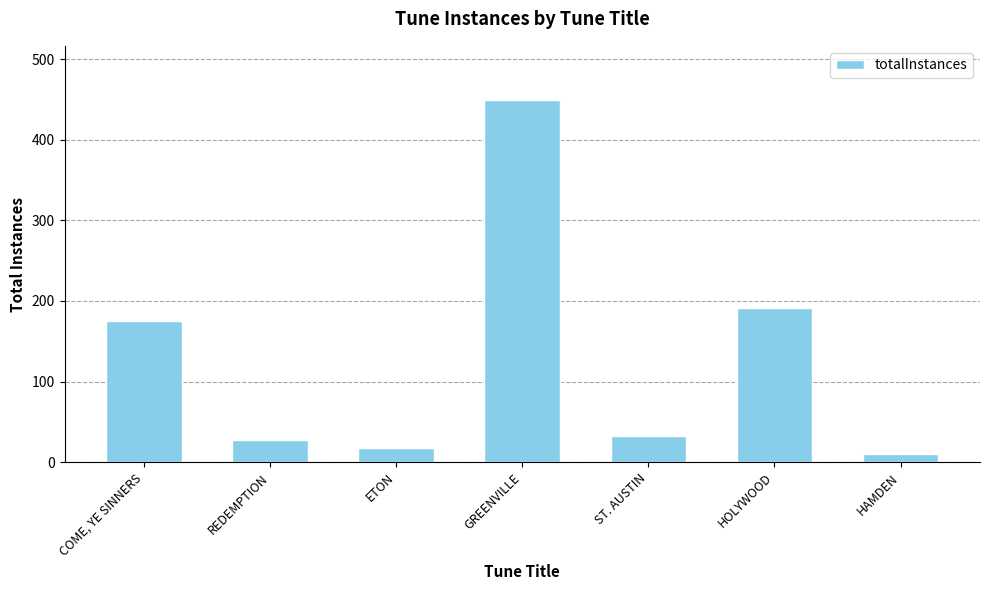

List the labels in order of value, smallest first.

HAMDEN, ETON, REDEMPTION, ST. AUSTIN, COME, YE SINNERS, HOLYWOOD, GREENVILLE